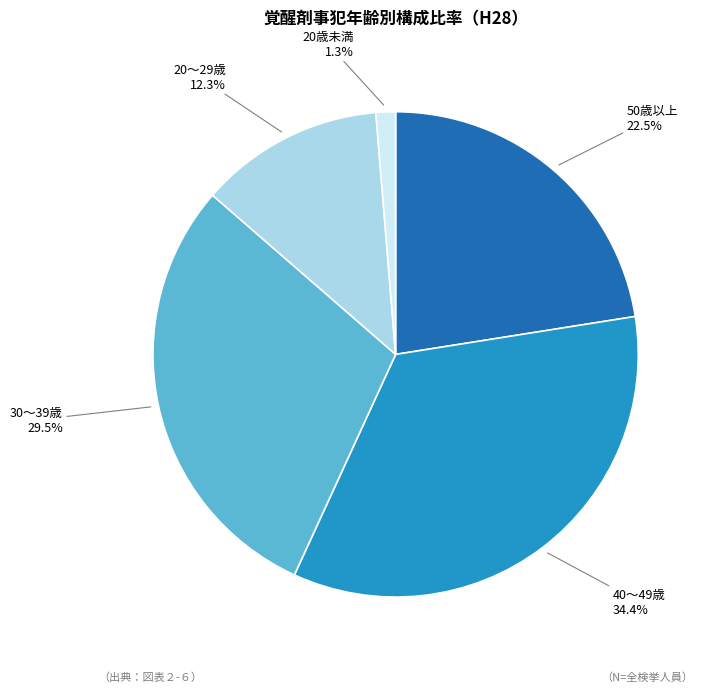

Does any single category account for the majority?

No